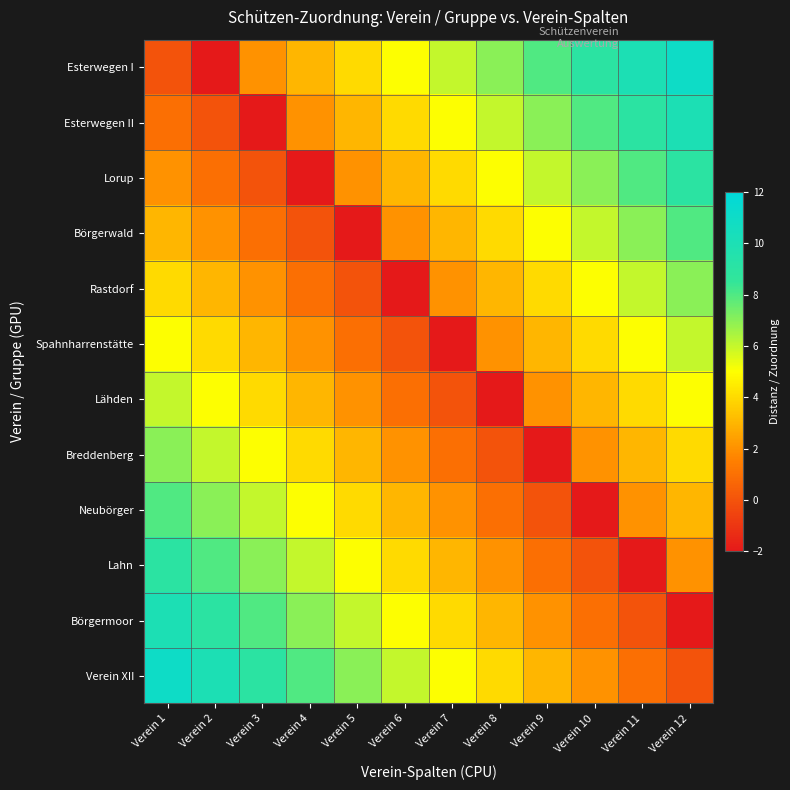

What is the greatest value displayed?

11